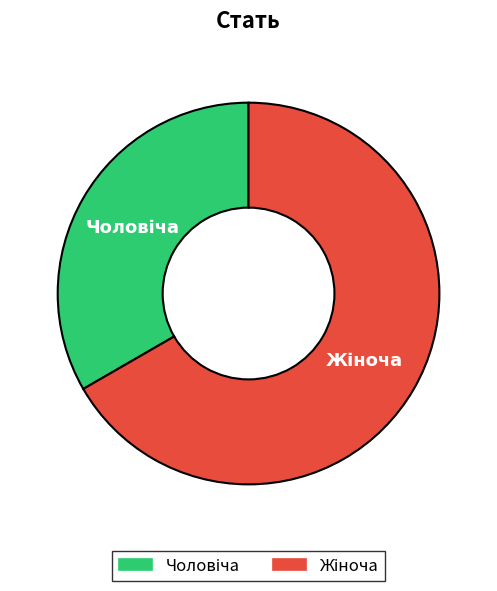

Does any single category account for the majority?

Yes